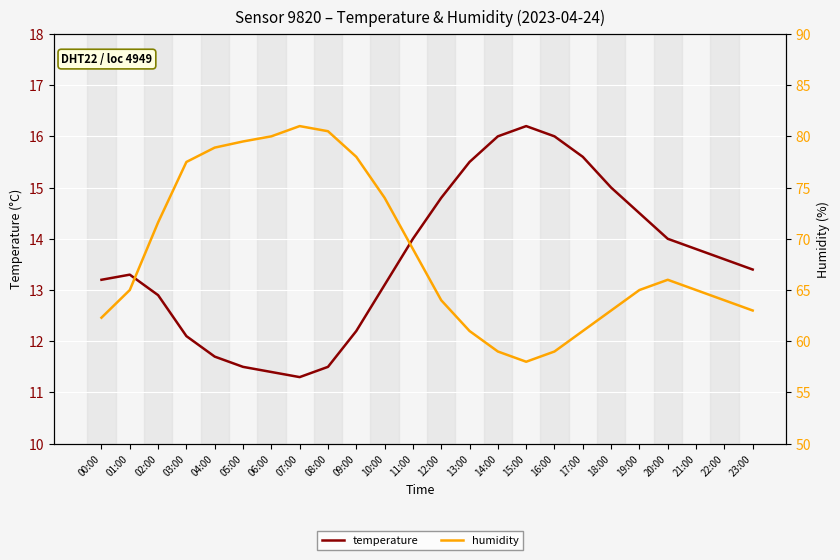

Rank the series at 14:00 from lowest to highest value.

temperature, humidity